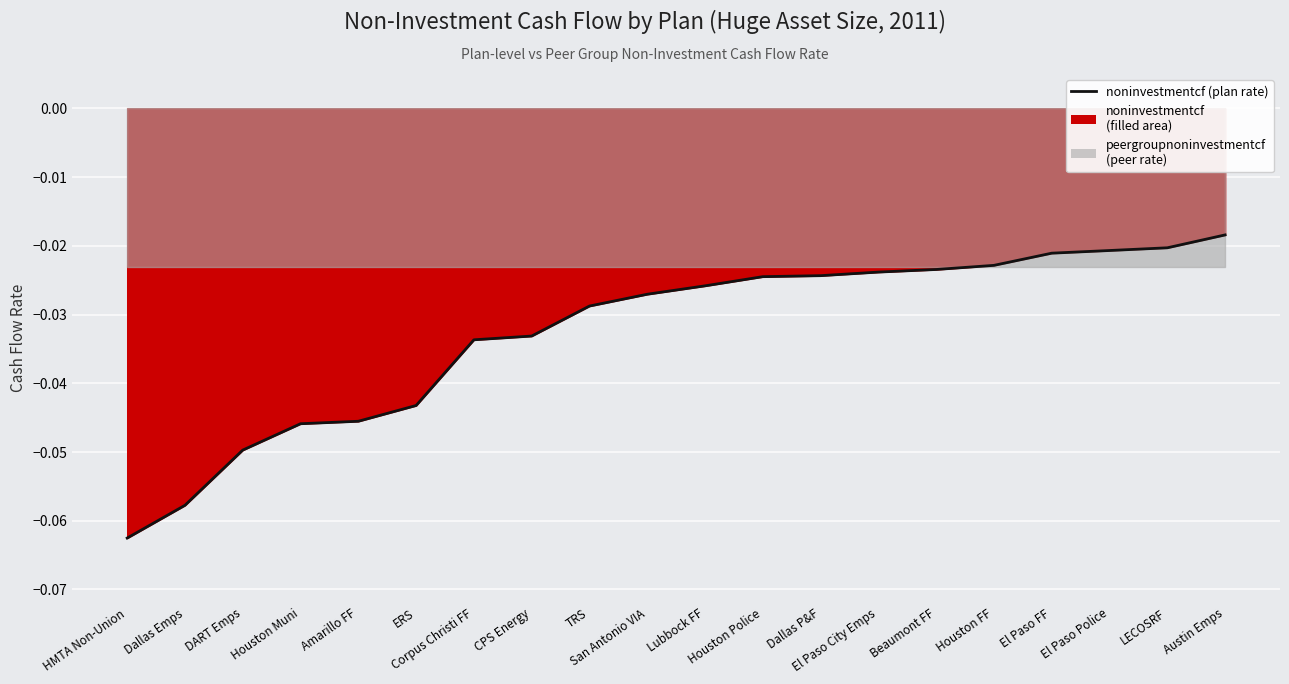

The value at El Paso City Emps is -0.0. True or false?

True